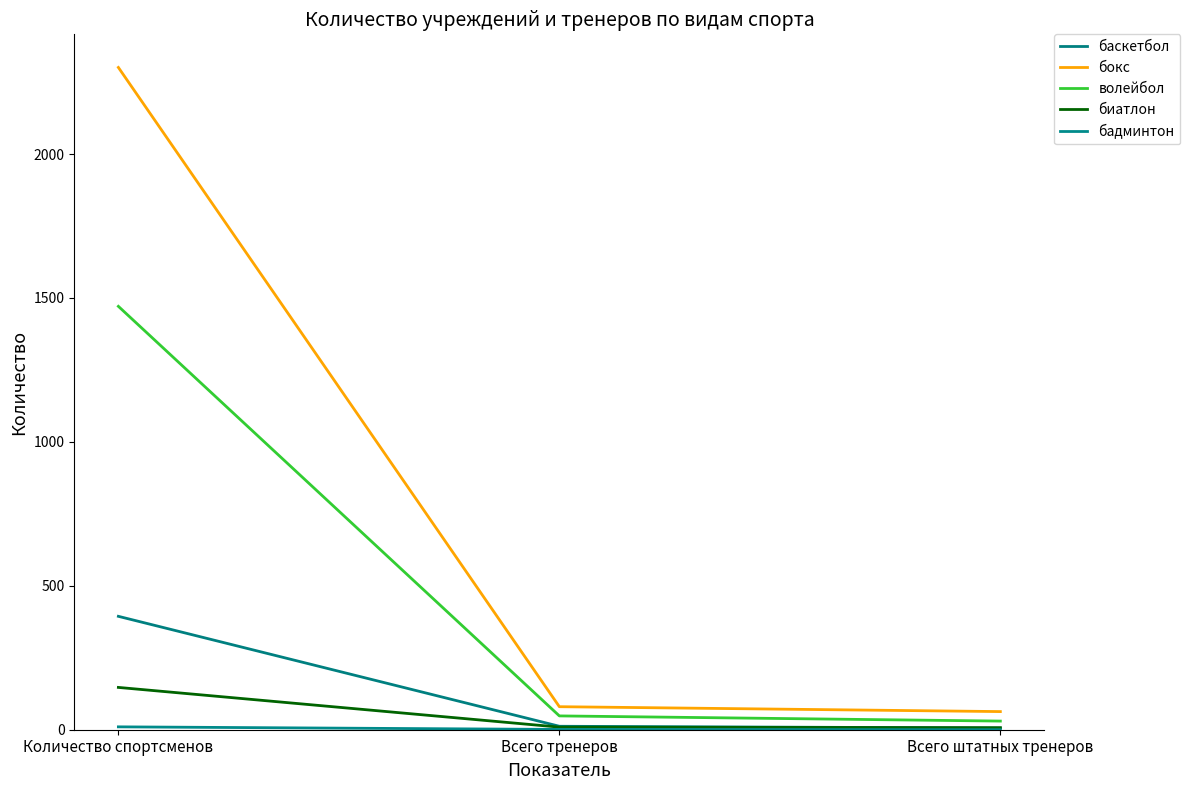

The баскетбол series shows 20 at Всего тренеров. True or false?

False